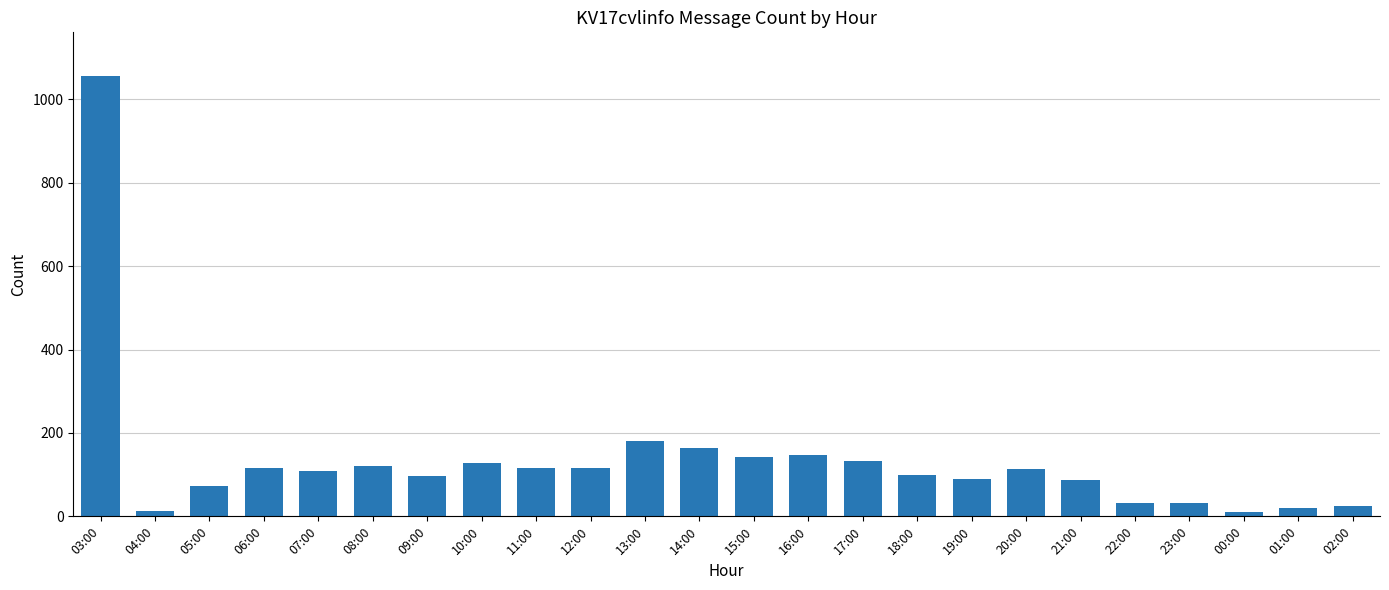

What is the average value?

134